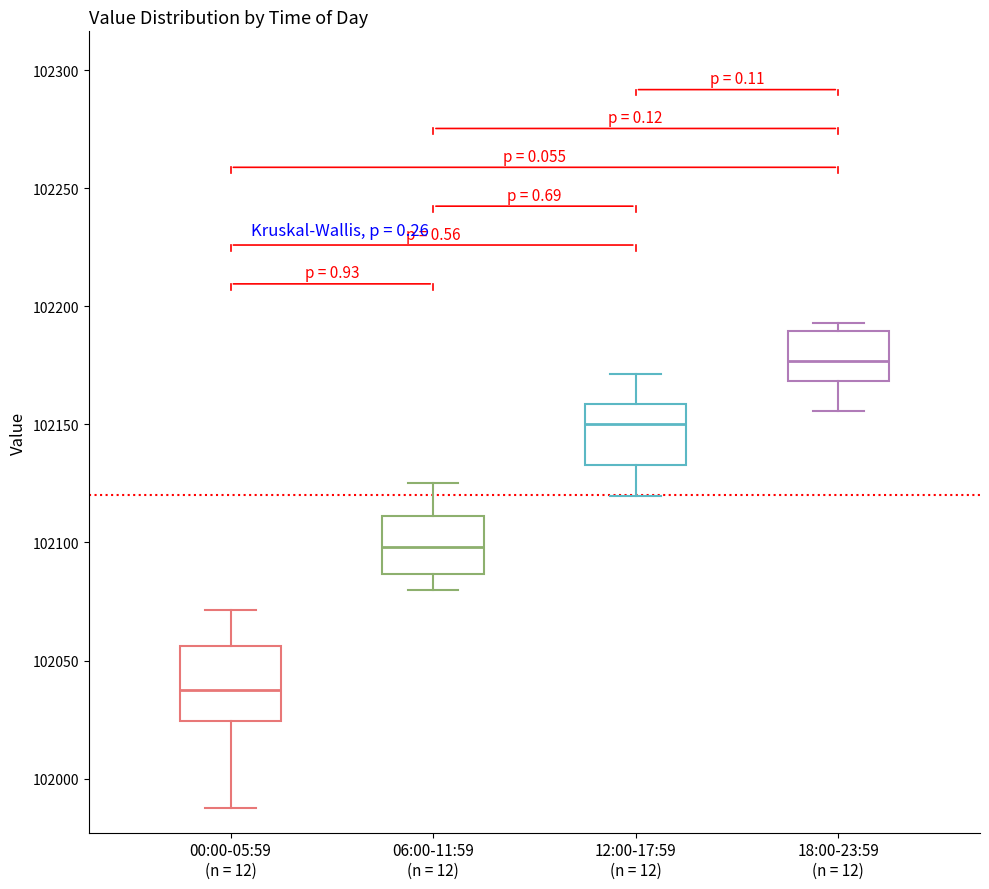

Reading left to right, transcribe this box plot: for each box, give where its median line is, the range the box spans, and where its two whiskers end, as read against the y-axis. The values are not printed on the chart, so give them approximately, as read against the axis.

00:00-05:59 (n = 12): median 102035, box 102025 to 102055, whiskers 101985 to 102070
06:00-11:59 (n = 12): median 102100, box 102085 to 102110, whiskers 102080 to 102125
12:00-17:59 (n = 12): median 102150, box 102135 to 102160, whiskers 102120 to 102170
18:00-23:59 (n = 12): median 102175, box 102170 to 102190, whiskers 102155 to 102195